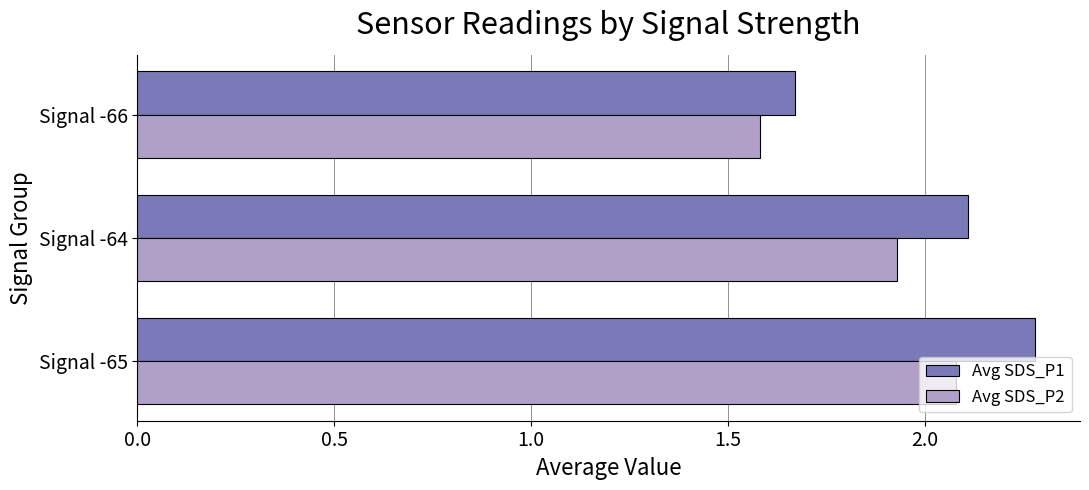

What is the difference between the second highest and minimum values in the Avg SDS_P1 series?

0.4